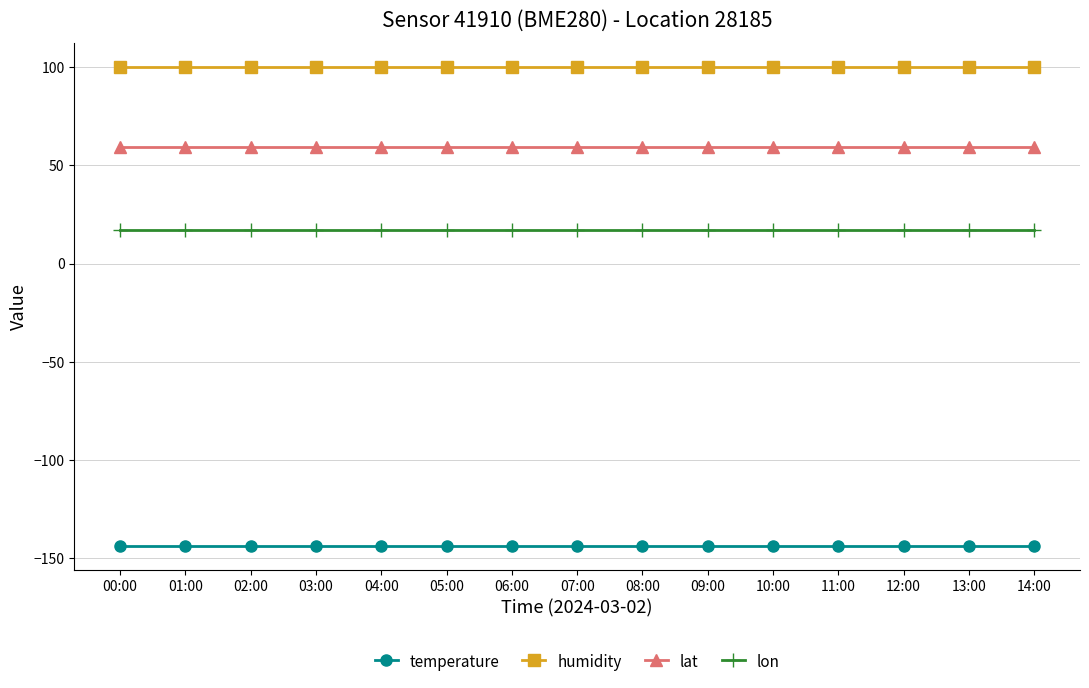

What position from the left is 09:00?

10